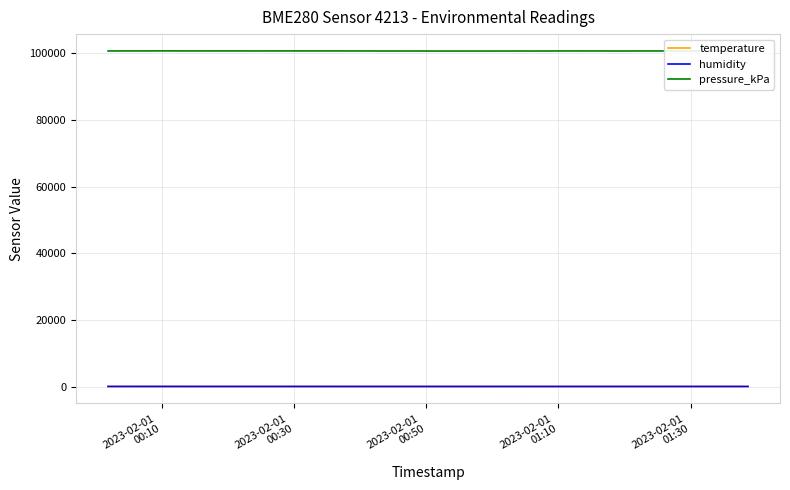

True or false: pressure_kPa has more than 2 interior local peaks.

True